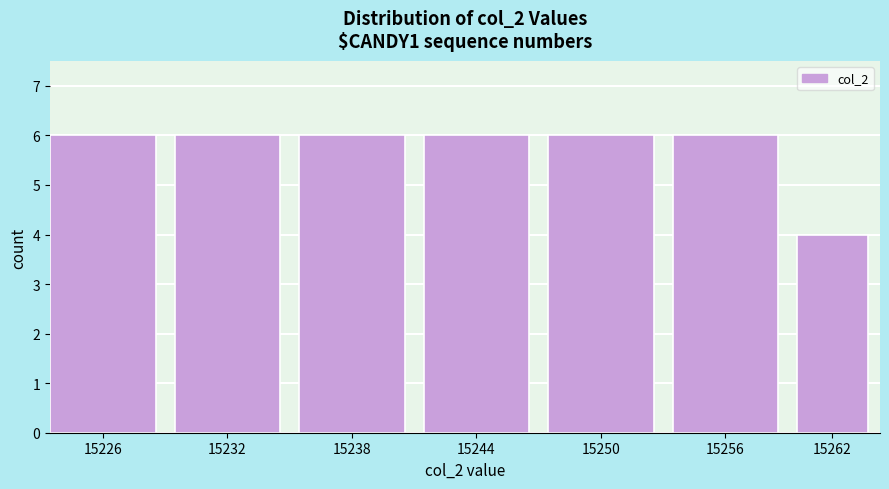

Reading left to right, list all the values displayed in this chart.

15226=6	15232=6	15238=6	15244=6	15250=6	15256=6	15262=4